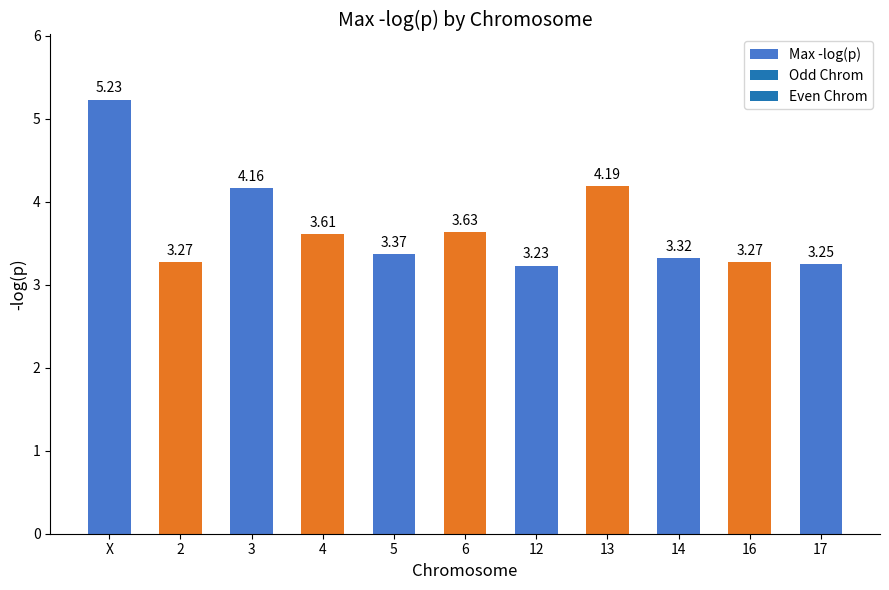

How many series are shown in this chart?

1